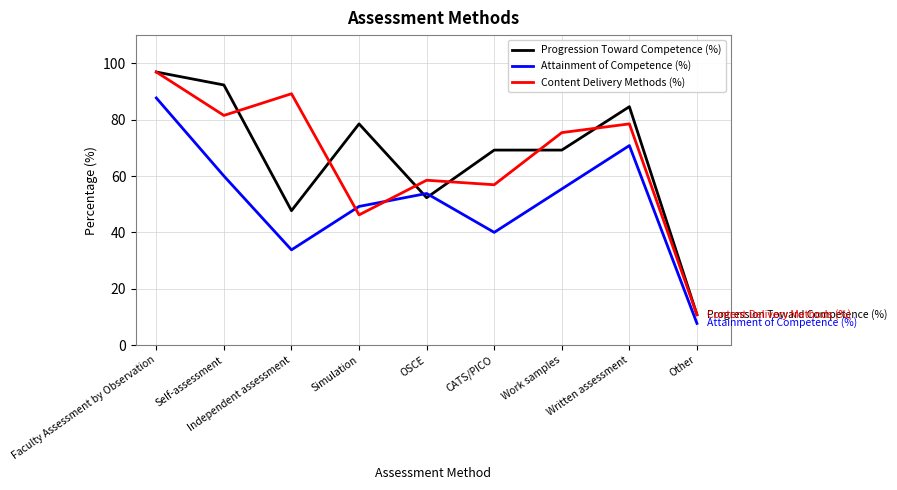

Reading left to right, list all the values displayed in this chart.

Progression Toward Competence (%): 96.9	92.3	47.7	78.5	52.3	69.2	69.2	84.6	10.8
Attainment of Competence (%): 87.7	60.0	33.8	49.2	53.8	40.0	55.4	70.8	7.7
Content Delivery Methods (%): 96.9	81.5	89.2	46.2	58.5	56.9	75.4	78.5	10.8